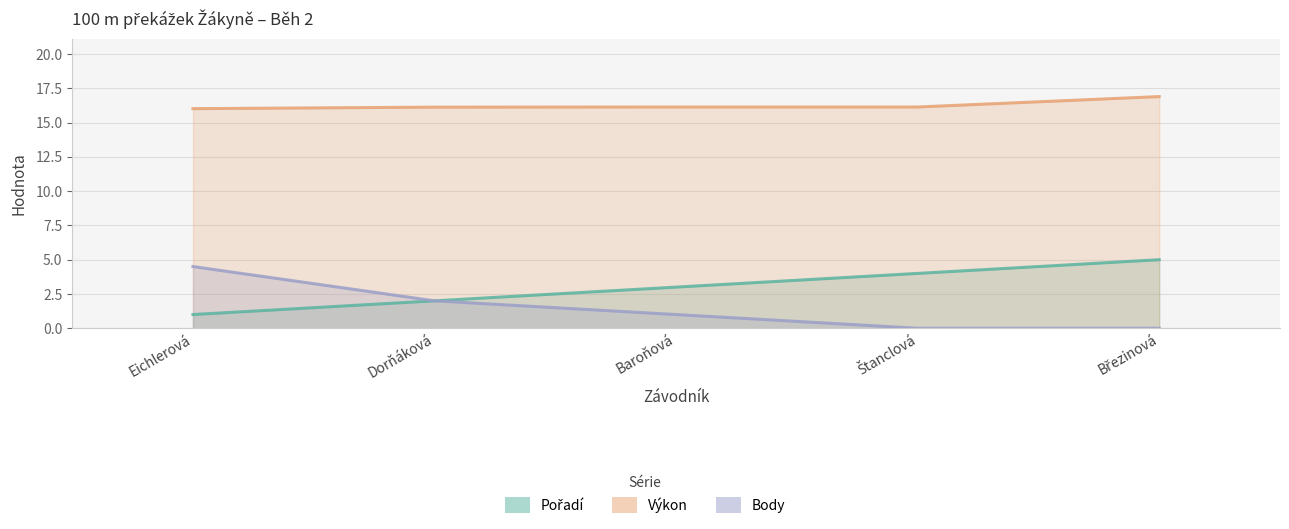

How many lines are shown in the chart?

3